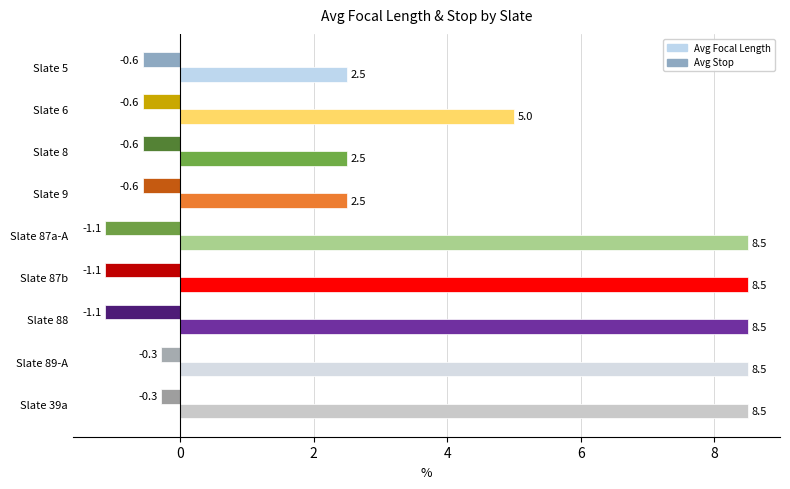

Read the Avg Focal Length value at Slate 9.

2.5